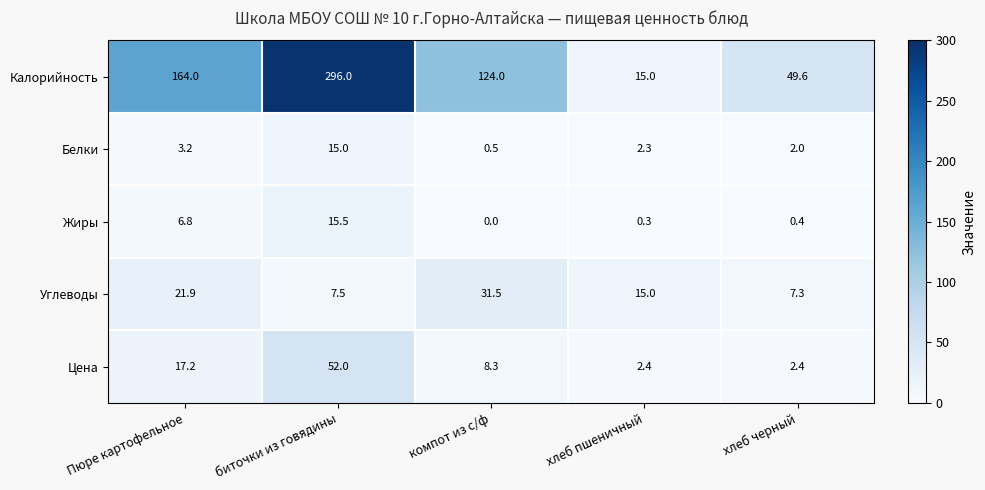

Reading left to right, transcribe all the data shown in this chart.

Калорийность: Пюре картофельное=164.0	биточки из говядины=296.0	компот из с/ф=124.0	хлеб пшеничный=15.0	хлеб черный=49.6
Белки: Пюре картофельное=3.2	биточки из говядины=15.0	компот из с/ф=0.5	хлеб пшеничный=2.3	хлеб черный=2.0
Жиры: Пюре картофельное=6.8	биточки из говядины=15.5	компот из с/ф=0.0	хлеб пшеничный=0.3	хлеб черный=0.4
Углеводы: Пюре картофельное=21.9	биточки из говядины=7.5	компот из с/ф=31.5	хлеб пшеничный=15.0	хлеб черный=7.3
Цена: Пюре картофельное=17.2	биточки из говядины=52.0	компот из с/ф=8.3	хлеб пшеничный=2.4	хлеб черный=2.4